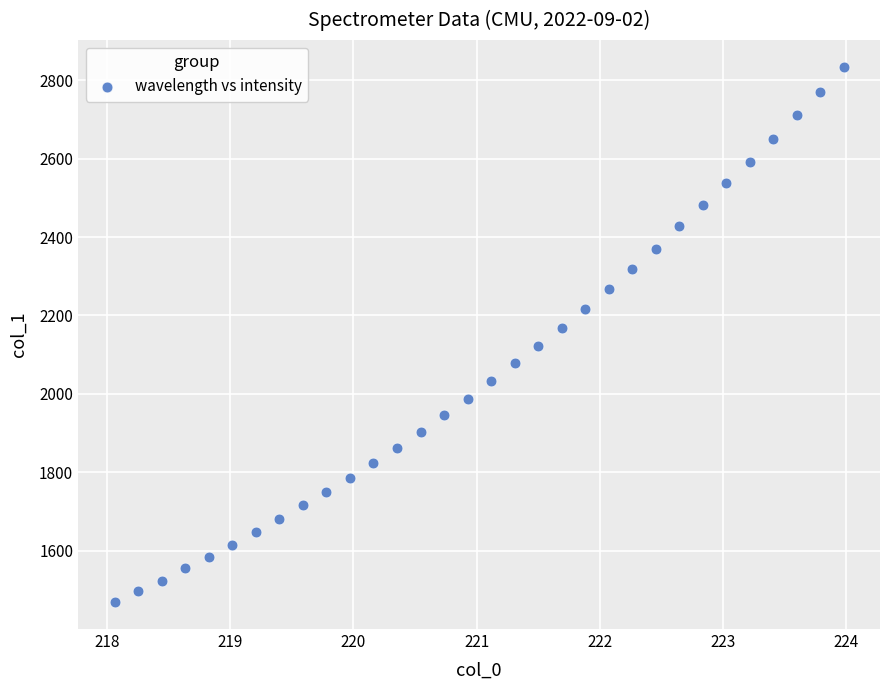

What is the range of Y values (max minus min)?

1364.3